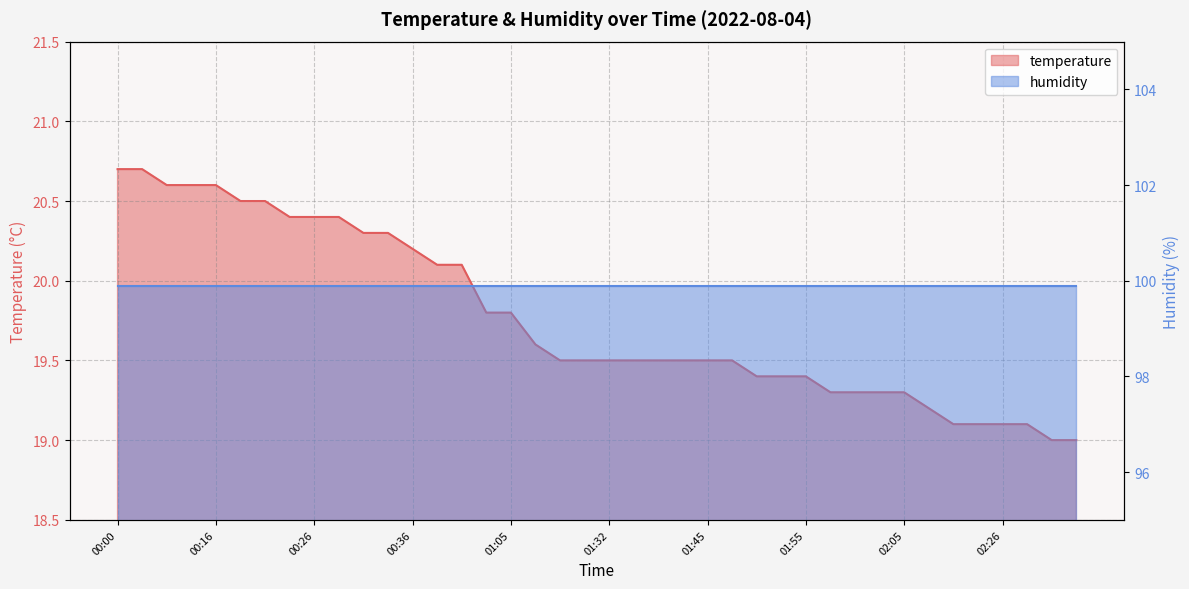

What is the value of the 1st point from the left?

20.7